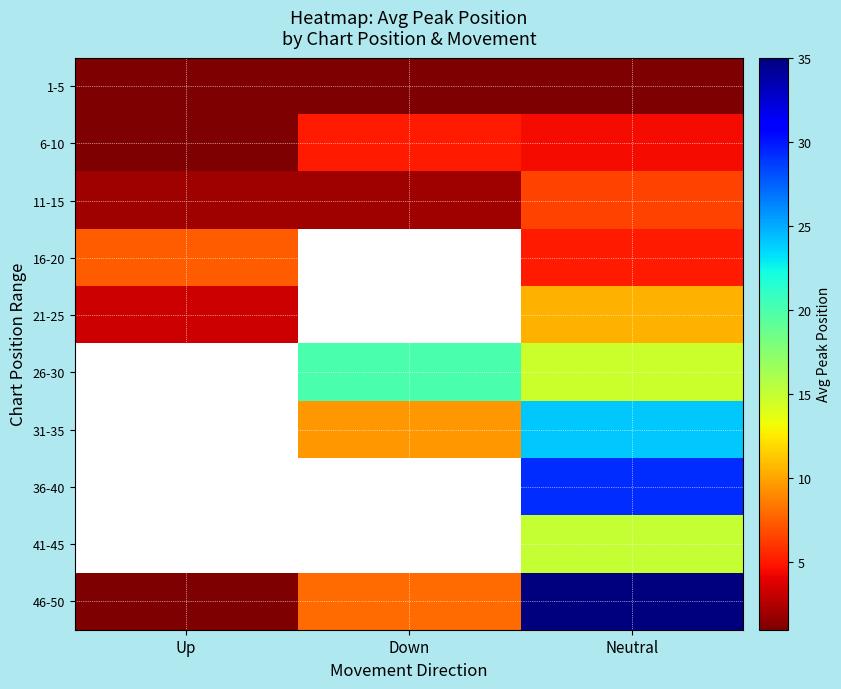

True or false: 21-25 has a value of 4.8 at Up.

False